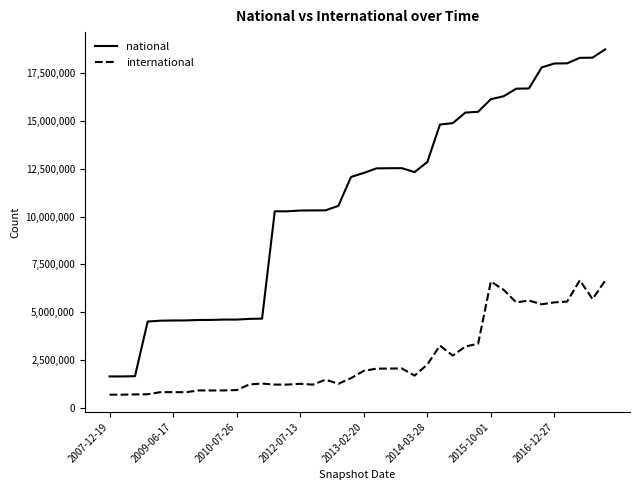

True or false: national and international cross at least once.

False